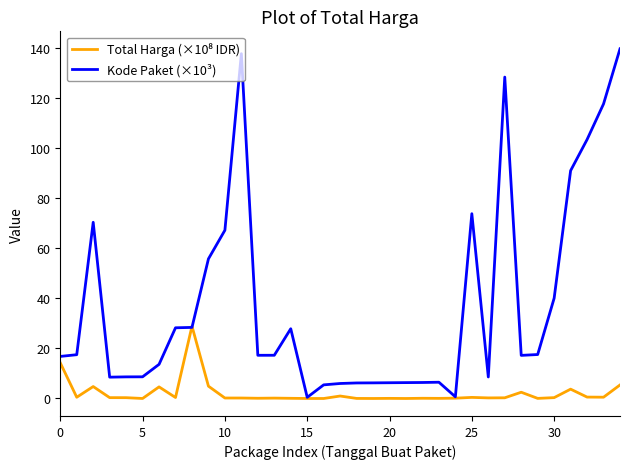

Which series has the widest spread of values?

Kode Paket (×10³)